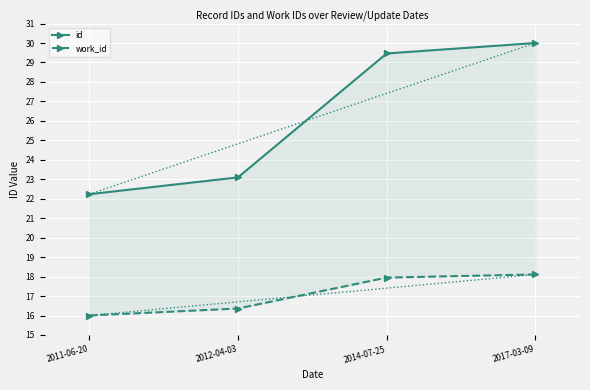

True or false: id and work_id cross at least once.

False